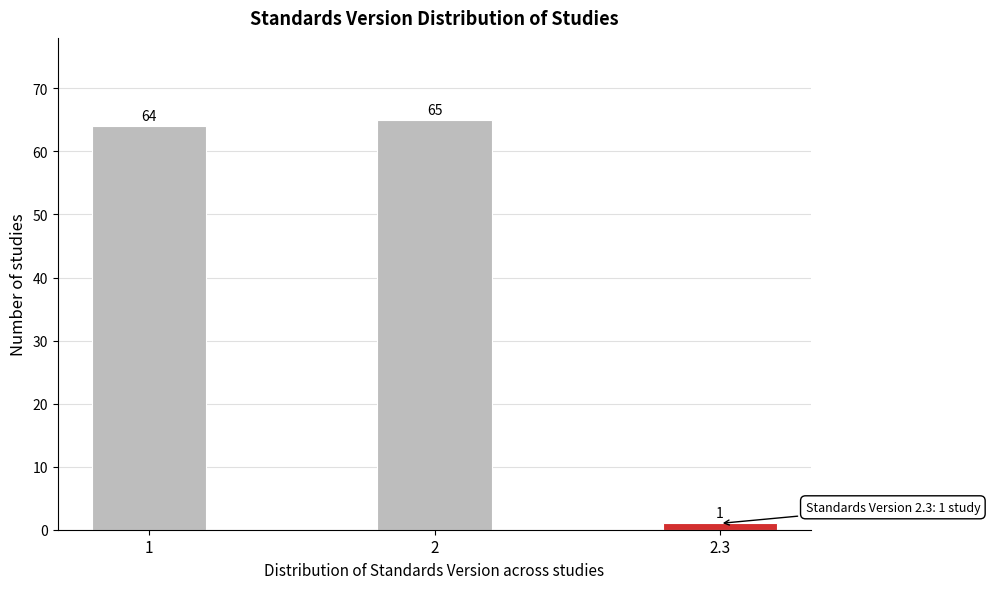

Reading left to right, what are all the values shown in this chart?

1=64	2=65	2.3=1